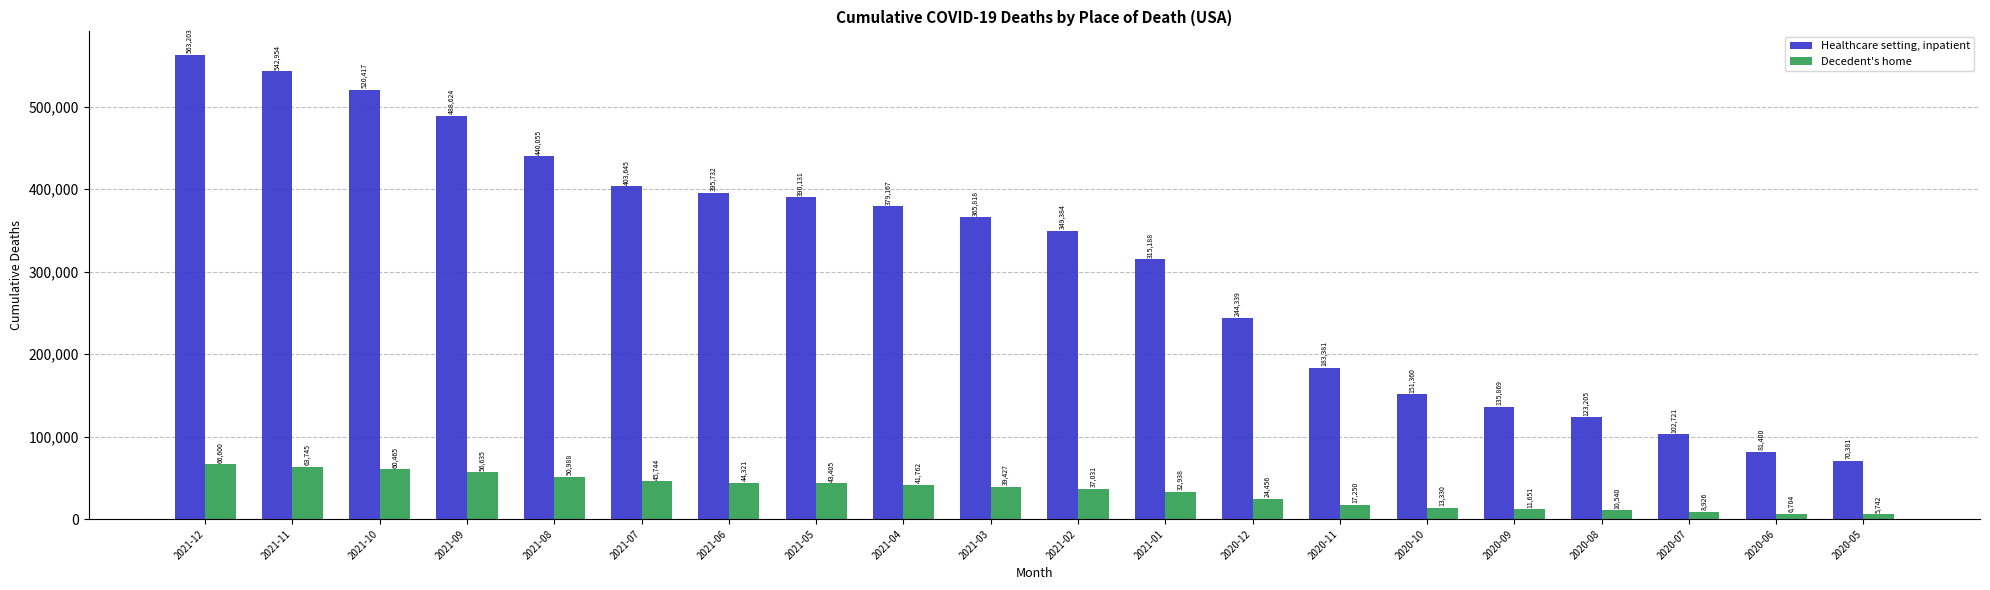

What is the minimum value for Healthcare setting, inpatient?

70381